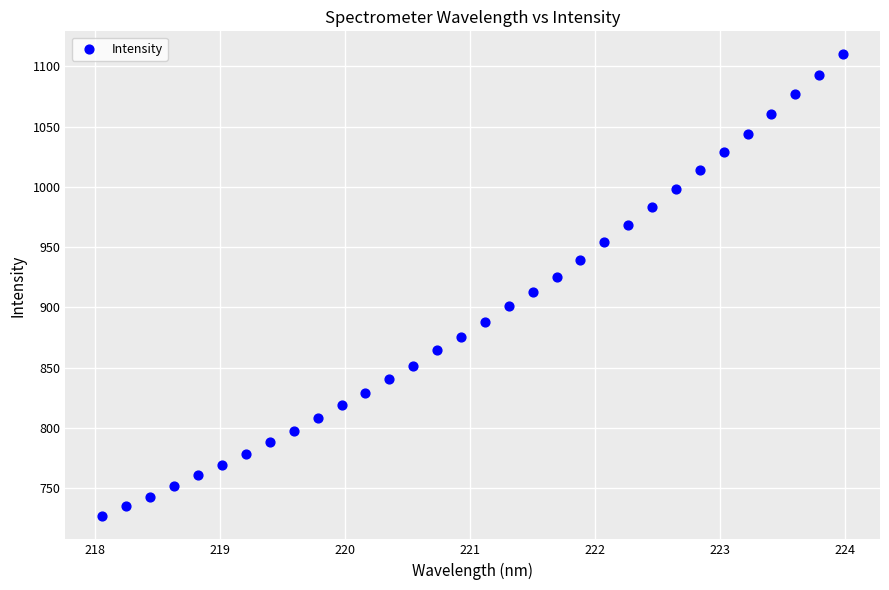

What is the range of Y values (max minus min)?

383.4